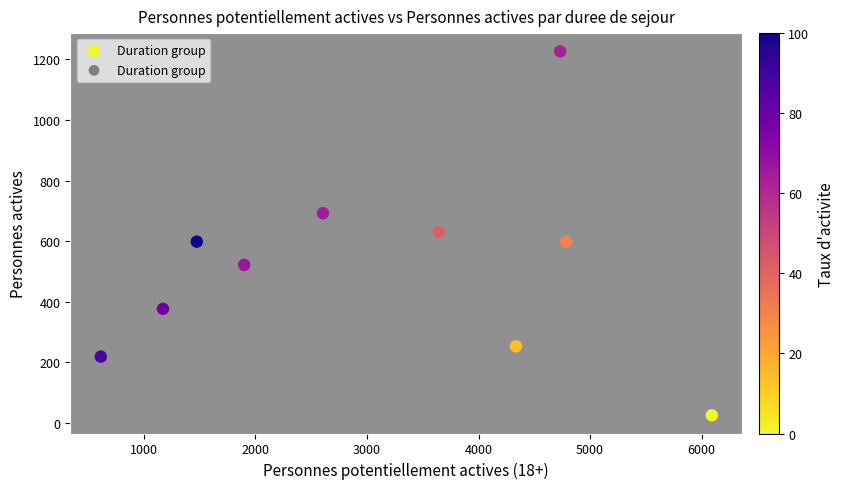

What is the range of Y values (max minus min)?

1203